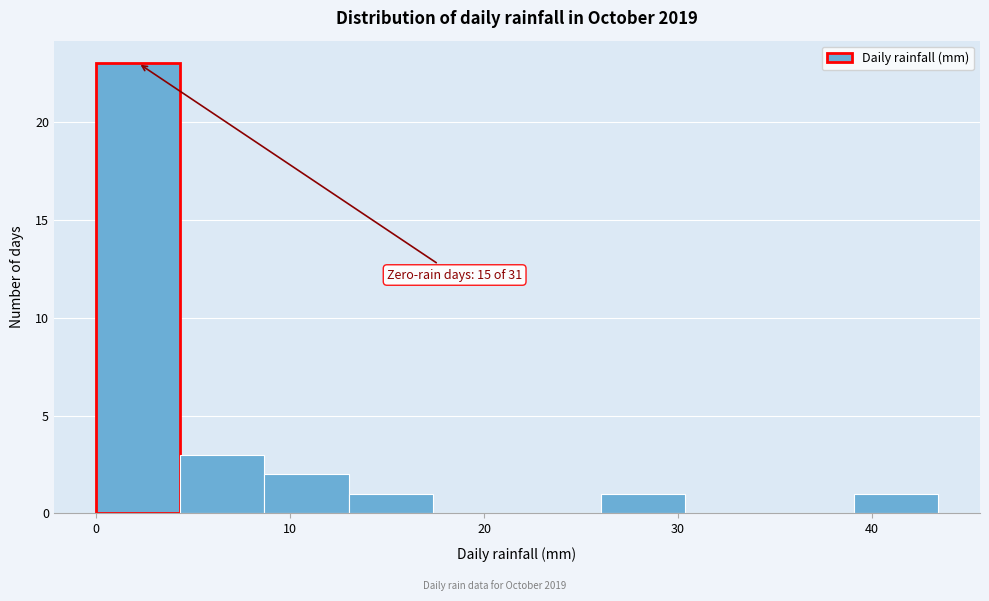

Which range on the x-axis has the tallest bar?

0 to 4